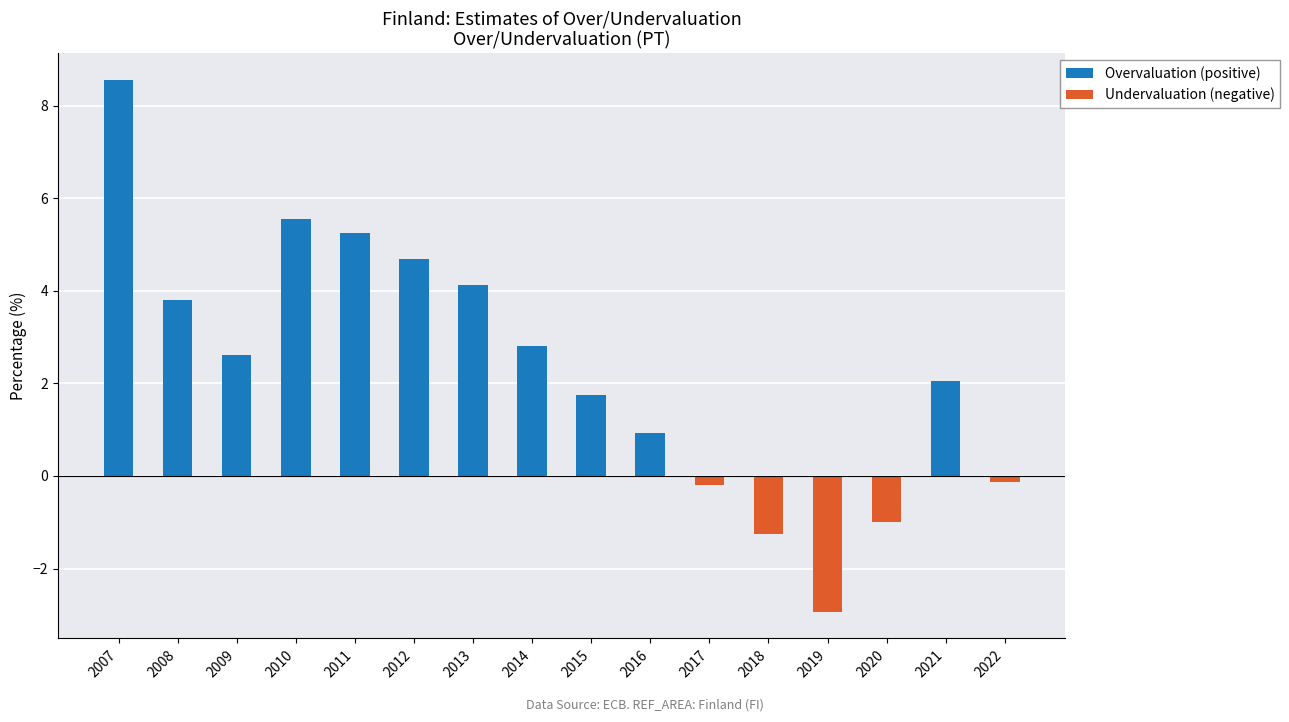

The chart shows a value of 4.7 at 2012. True or false?

True